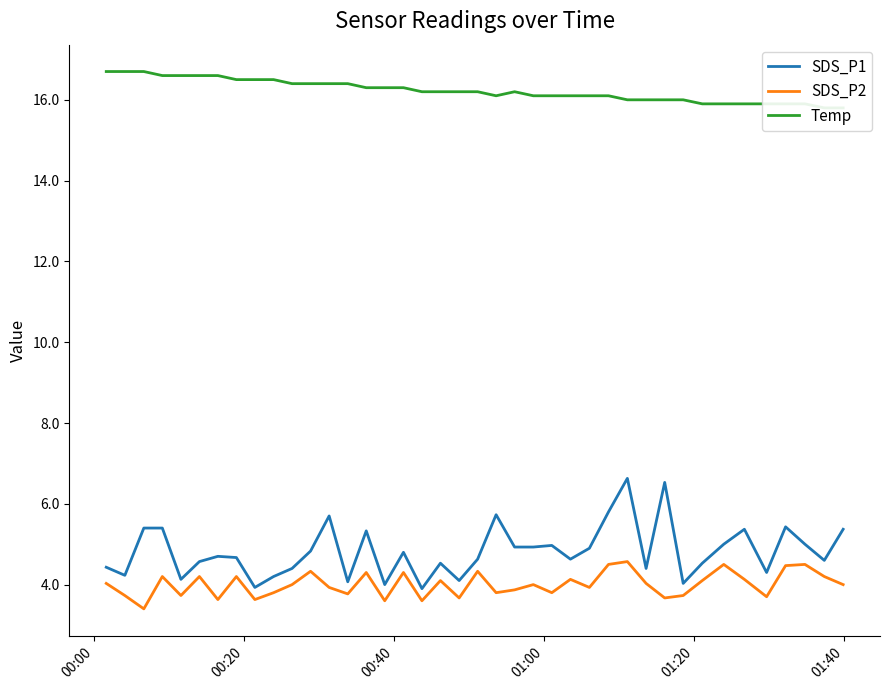

What is the maximum value for SDS_P1?

6.6